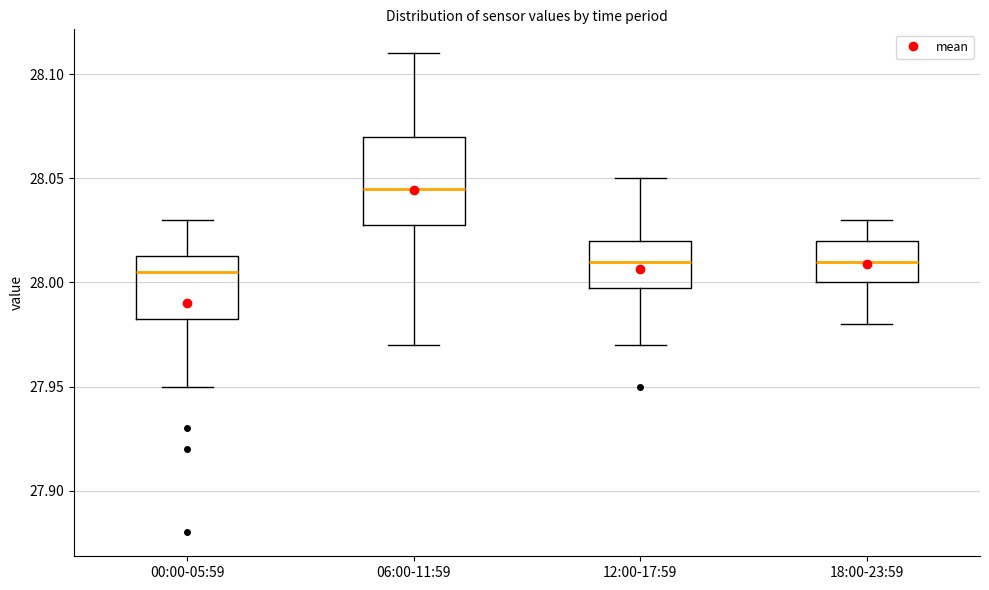

Reading left to right, transcribe this box plot: for each box, give where its median line is, the range the box spans, and where its two whiskers end, as read against the y-axis. The values are not printed on the chart, so give them approximately, as read against the axis.

00:00-05:59: median 28.005, box 27.985 to 28.015, whiskers 27.950 to 28.030
06:00-11:59: median 28.045, box 28.030 to 28.070, whiskers 27.970 to 28.110
12:00-17:59: median 28.010, box 28.000 to 28.020, whiskers 27.970 to 28.050
18:00-23:59: median 28.010, box 28.000 to 28.020, whiskers 27.980 to 28.030